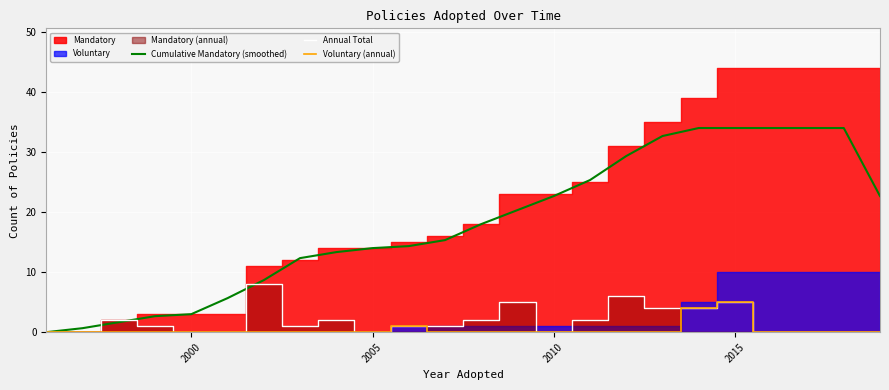

Is it true that Voluntary (annual) equals 0.0 at 2005?

True